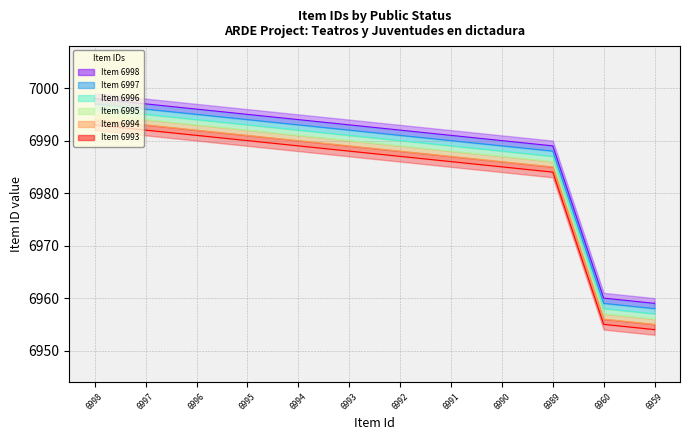

At which category does the chart reach its peak across all series?

6998